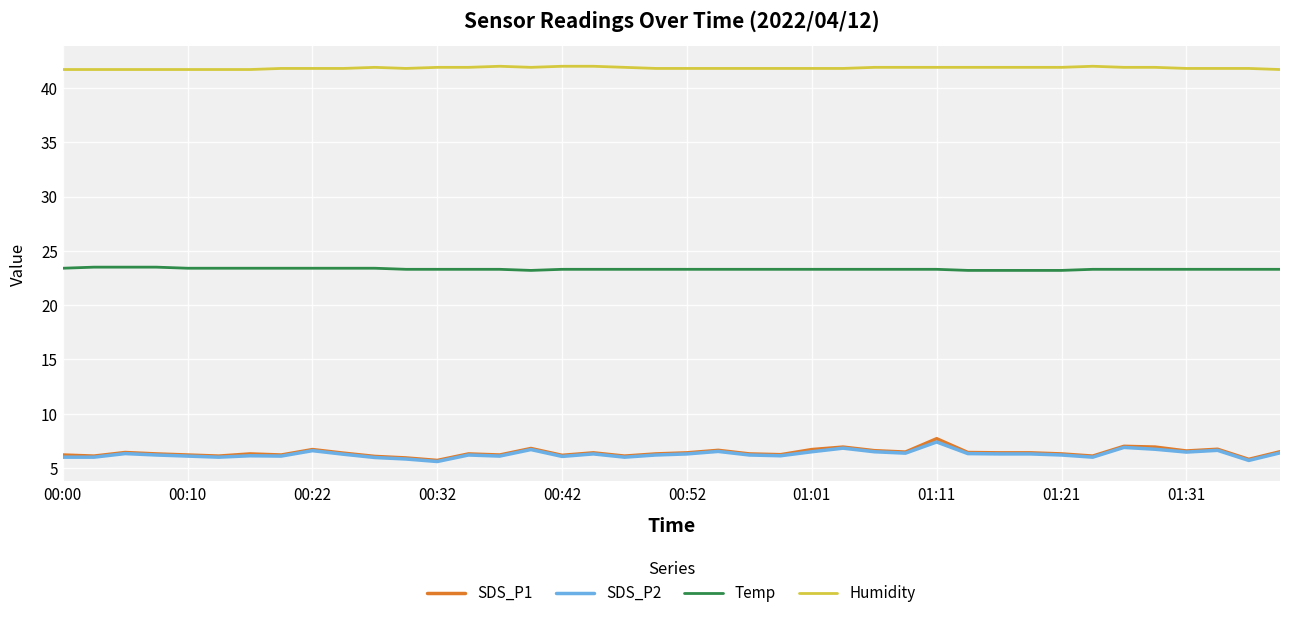

True or false: SDS_P1 and SDS_P2 cross at least once.

False